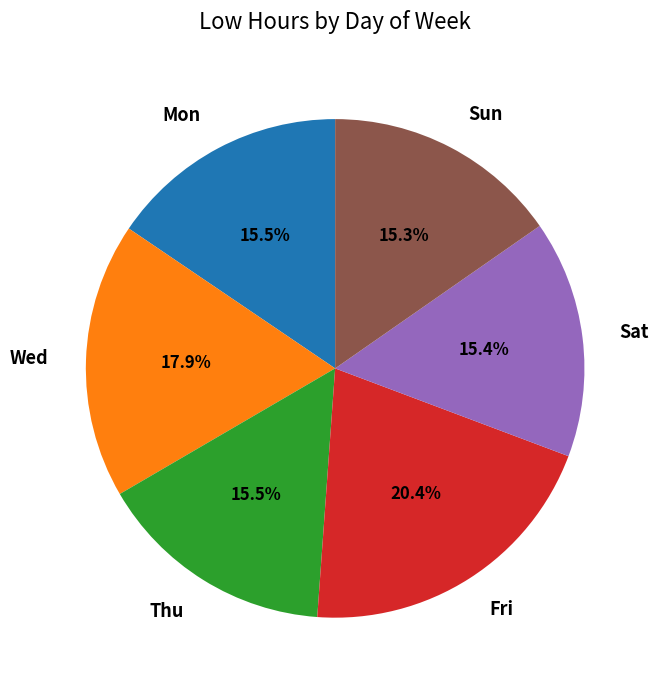

How many segments does this pie chart have?

6